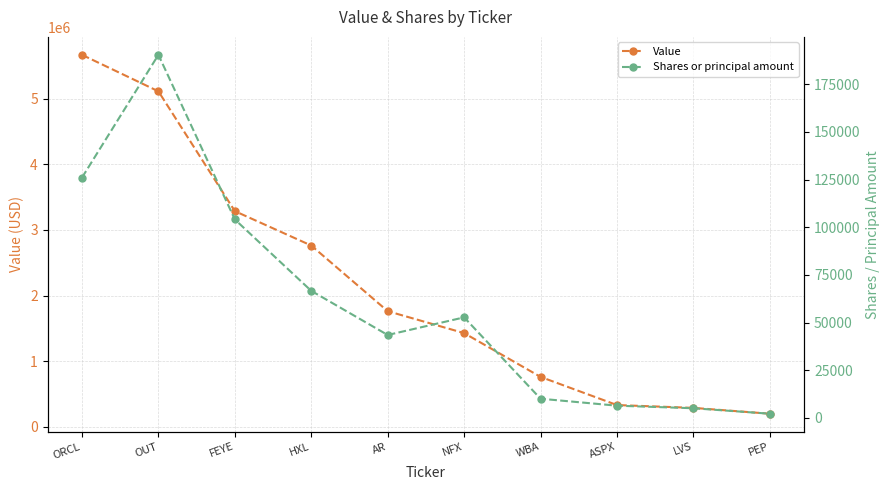

What is the difference between the Shares or principal amount values at OUT and WBA?

180483